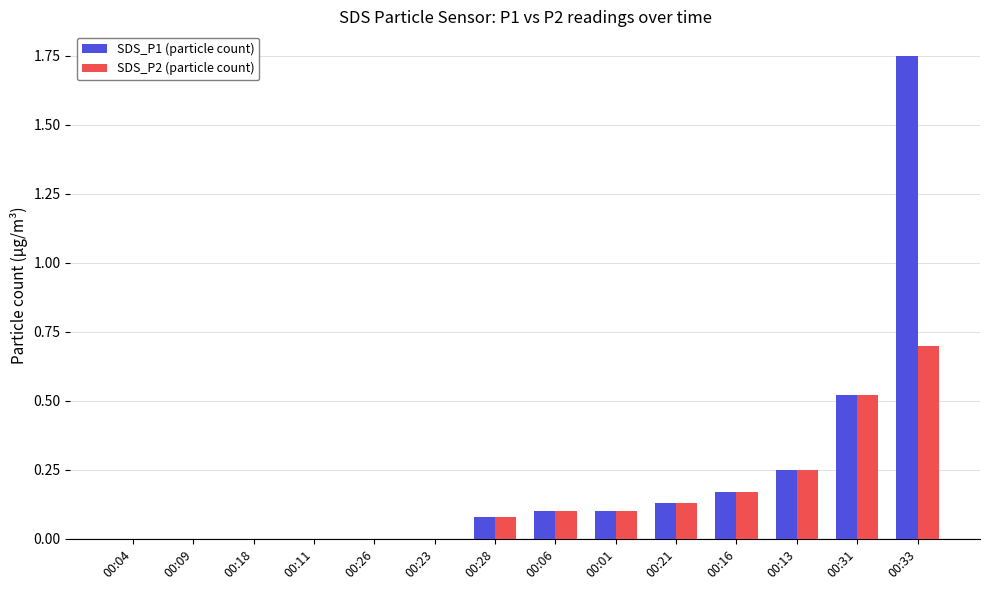

Which series changed the most between 00:31 and 00:33?

SDS_P1 (particle count)